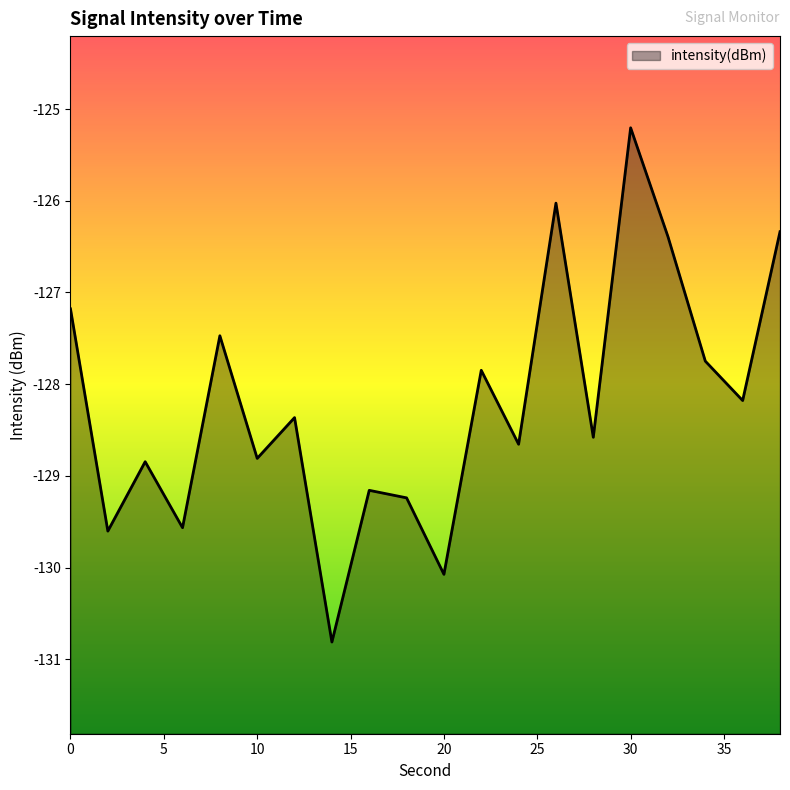

Reading left to right, list all the values displayed in this chart.

0=-127.2	2=-129.6	4=-128.8	6=-129.6	8=-127.5	10=-128.8	12=-128.4	14=-130.8	16=-129.2	18=-129.2	20=-130.1	22=-127.8	24=-128.7	26=-126.0	28=-128.6	30=-125.2	32=-126.4	34=-127.7	36=-128.2	38=-126.3